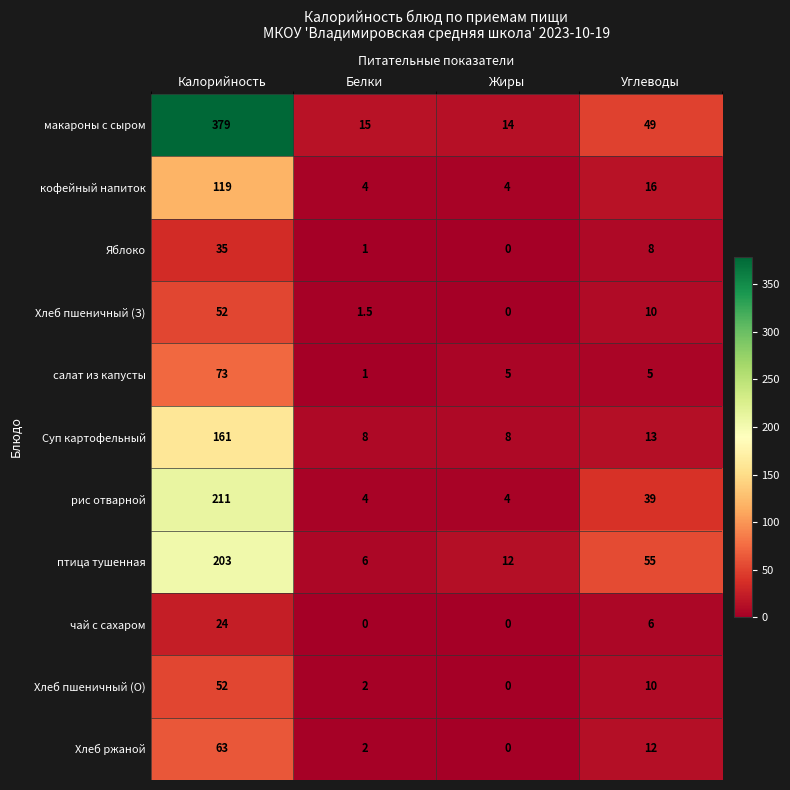

How many values in Яблоко are above zero?

3